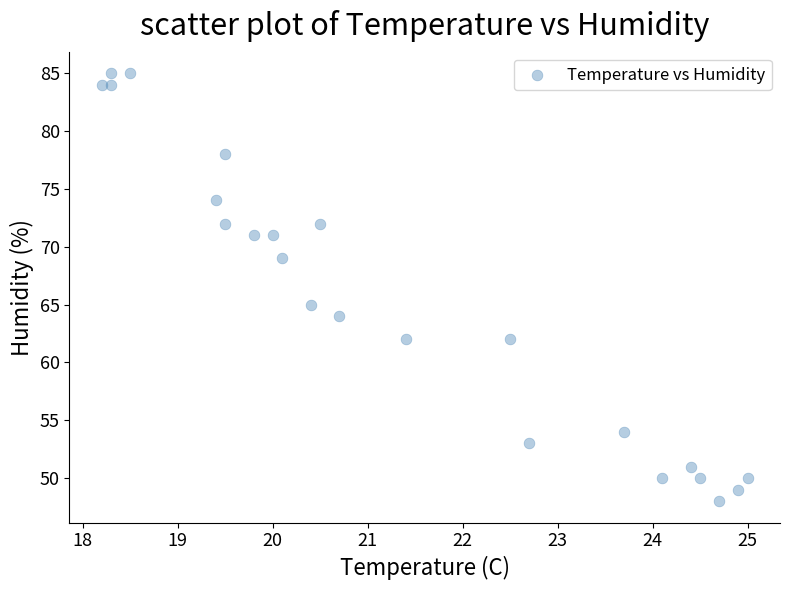

What is the range of Y values (max minus min)?

37